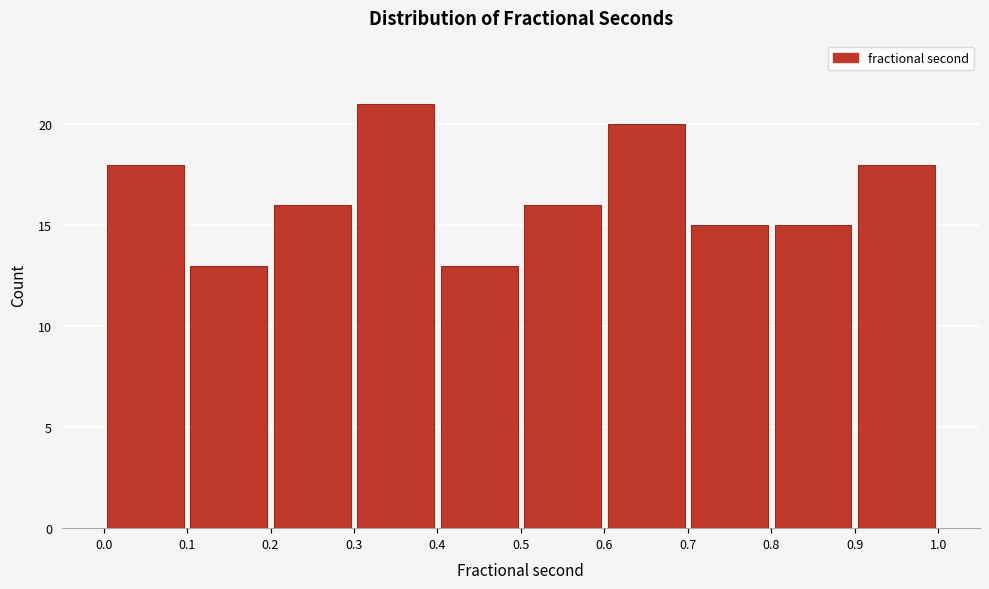

What is the height of the bar covering 0.6 to 0.7 on the x-axis? The values are not printed on the chart, so give them approximately, as read against the axis.

20